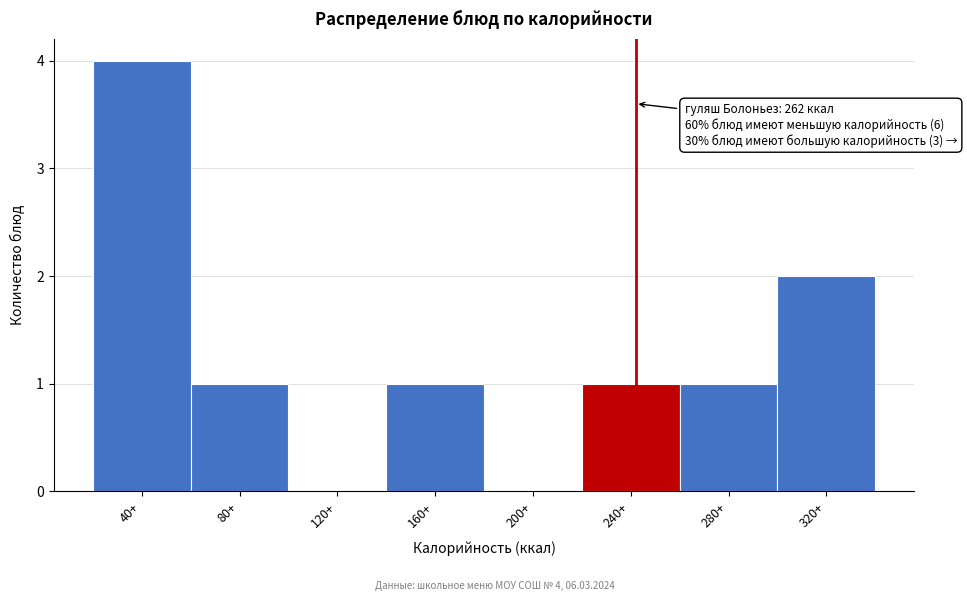

Reading left to right, list all the values displayed in this chart.

40+=4	80+=1	120+=0	160+=1	200+=0	240+=1	280+=1	320+=2